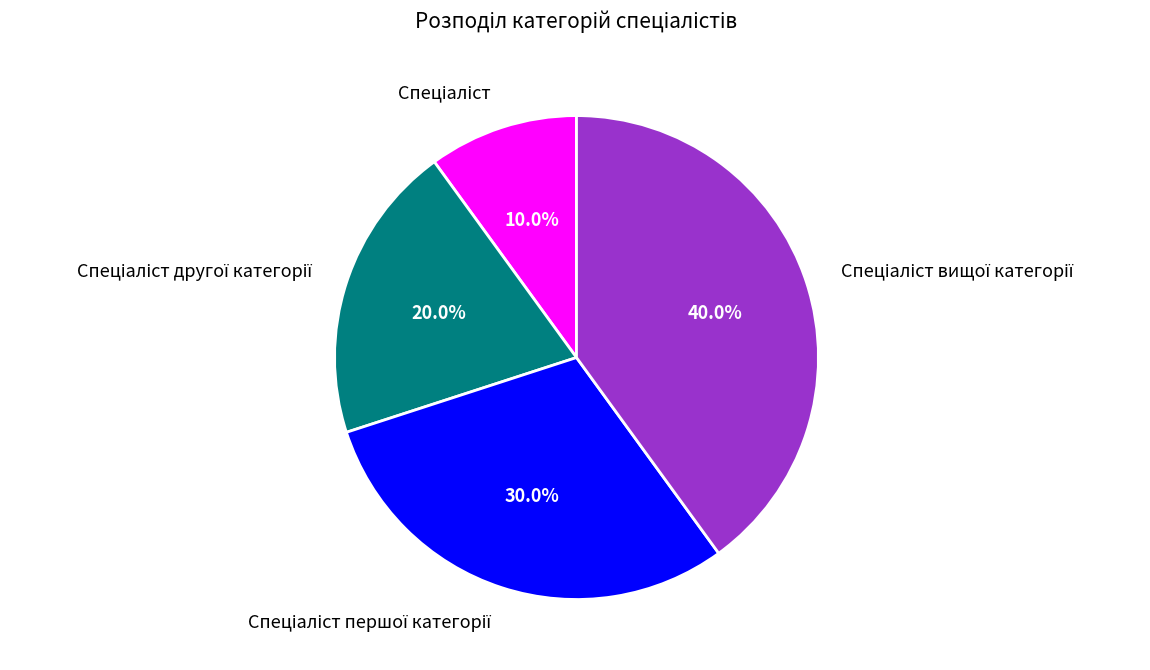

To the nearest percent, what is the difference between the largest and smallest slice percentages?

30%